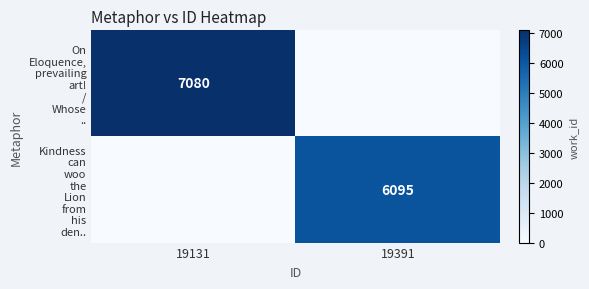

Is it true that Kindness can woo the Lion from his den.. equals 6095 at 19391?

True